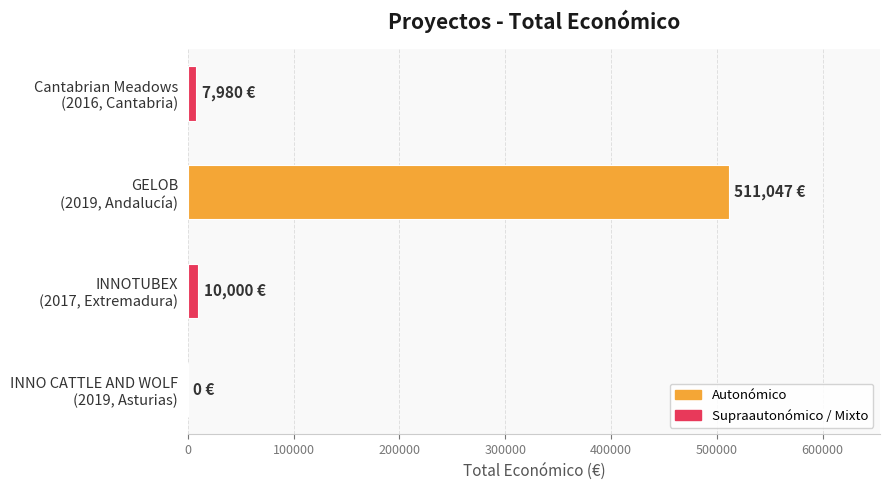

What is the sum of all values?

529027